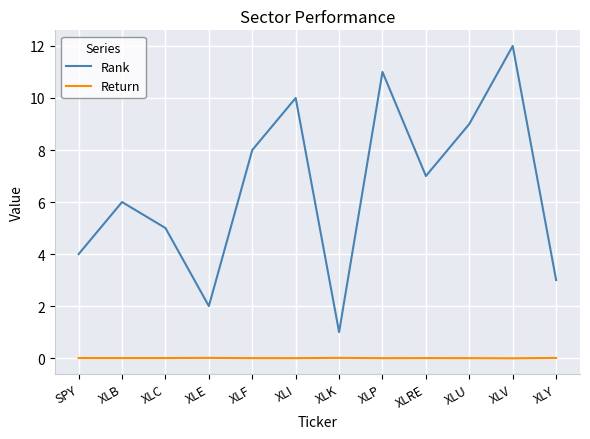

Read the Rank value at XLP.

11.0